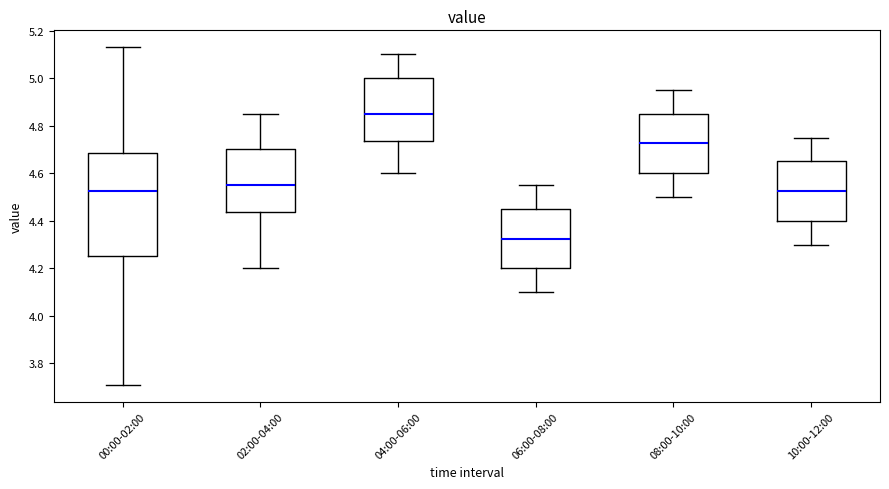

Reading left to right, read every box against the y-axis: the position of its median line, the range the box covers, and the ends of its whiskers. The values are not printed on the chart, so give them approximately, as read against the axis.

00:00-02:00: median 4.52, box 4.26 to 4.68, whiskers 3.72 to 5.14
02:00-04:00: median 4.56, box 4.44 to 4.70, whiskers 4.20 to 4.86
04:00-06:00: median 4.86, box 4.74 to 5.00, whiskers 4.60 to 5.10
06:00-08:00: median 4.32, box 4.20 to 4.46, whiskers 4.10 to 4.56
08:00-10:00: median 4.72, box 4.60 to 4.86, whiskers 4.50 to 4.96
10:00-12:00: median 4.52, box 4.40 to 4.66, whiskers 4.30 to 4.76